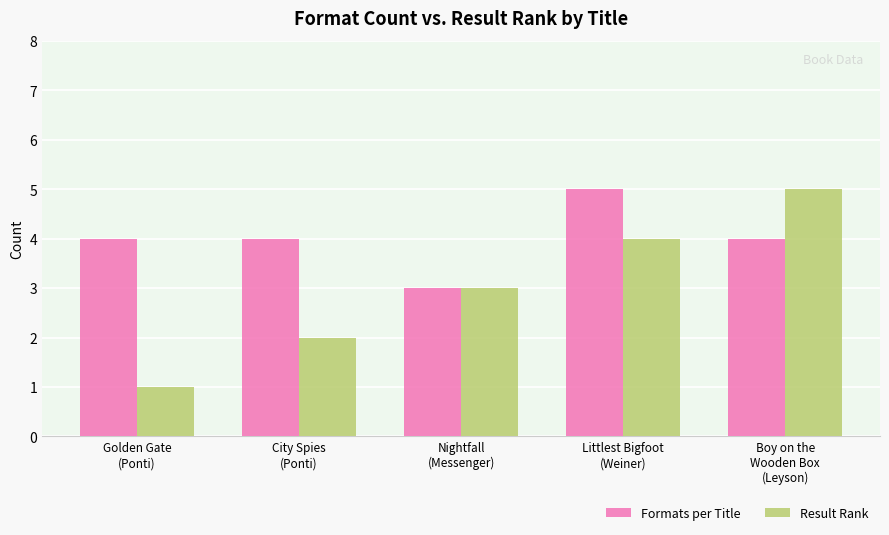

What is the average value of the Result Rank series?

3